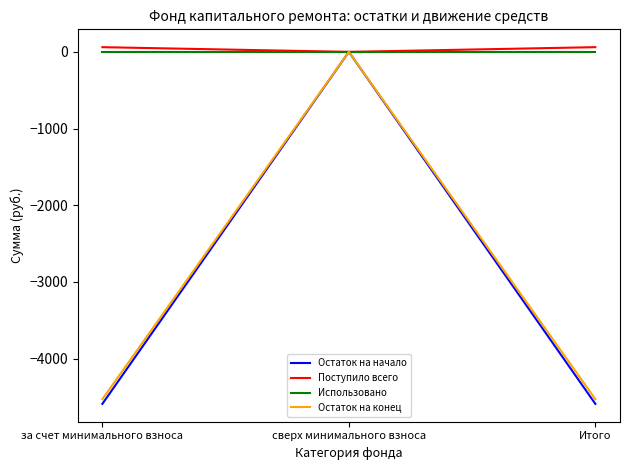

How many lines are shown in the chart?

4